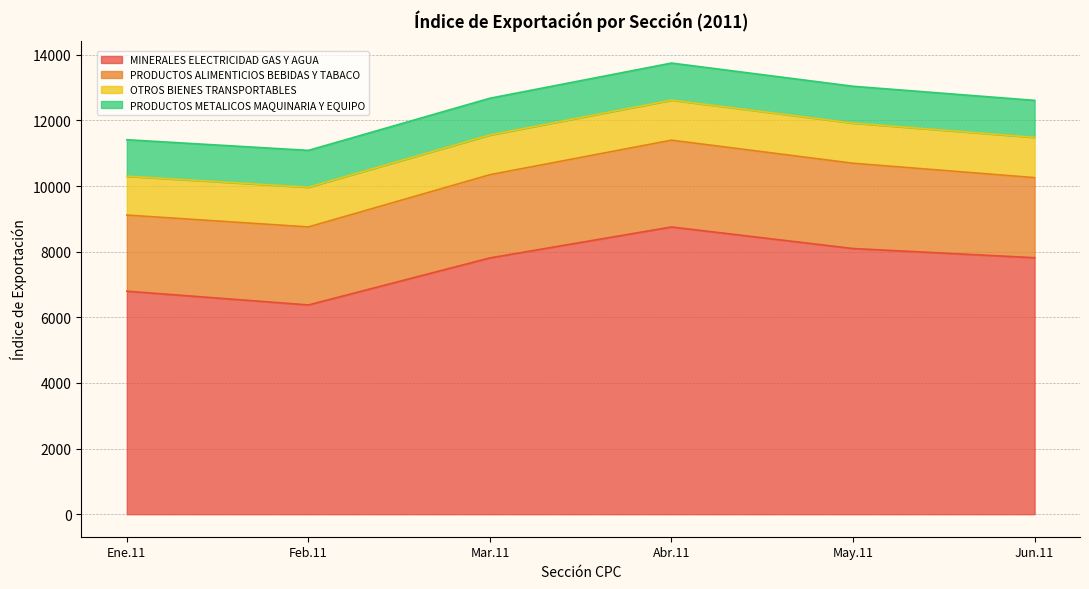

True or false: Mar.11 and Abr.11 cross at least once.

False